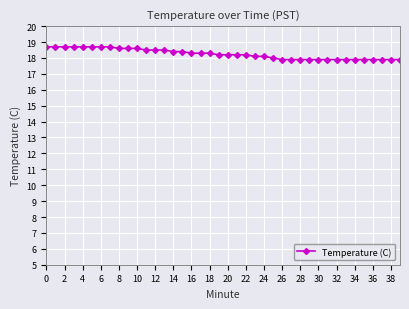

What is the difference between the second highest and second lowest values?

0.8